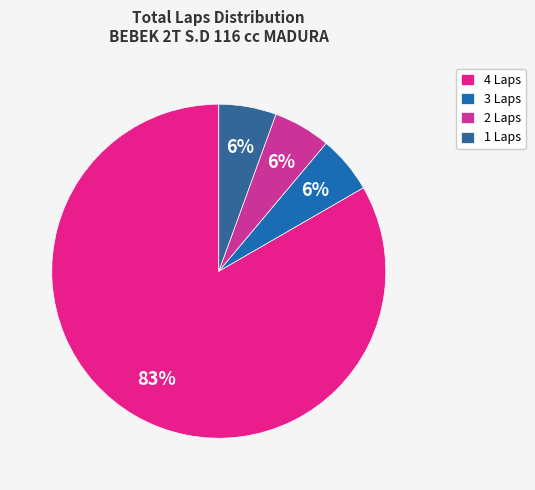

How many segments does this pie chart have?

4